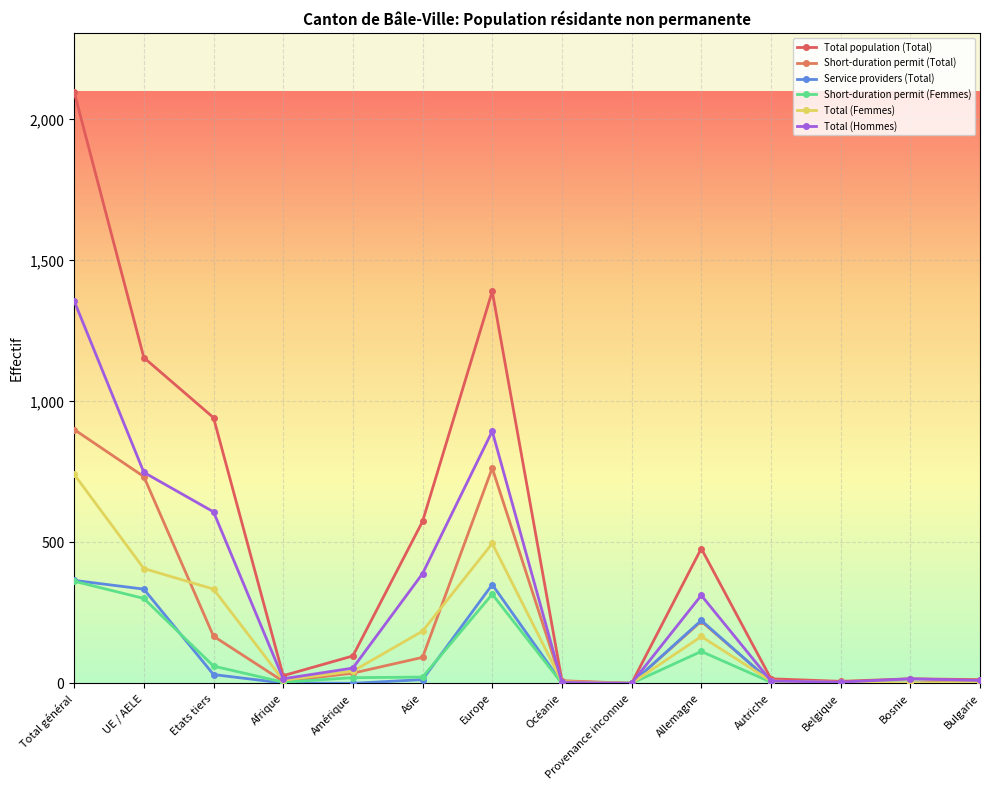

Does the chart have visible grid lines?

Yes